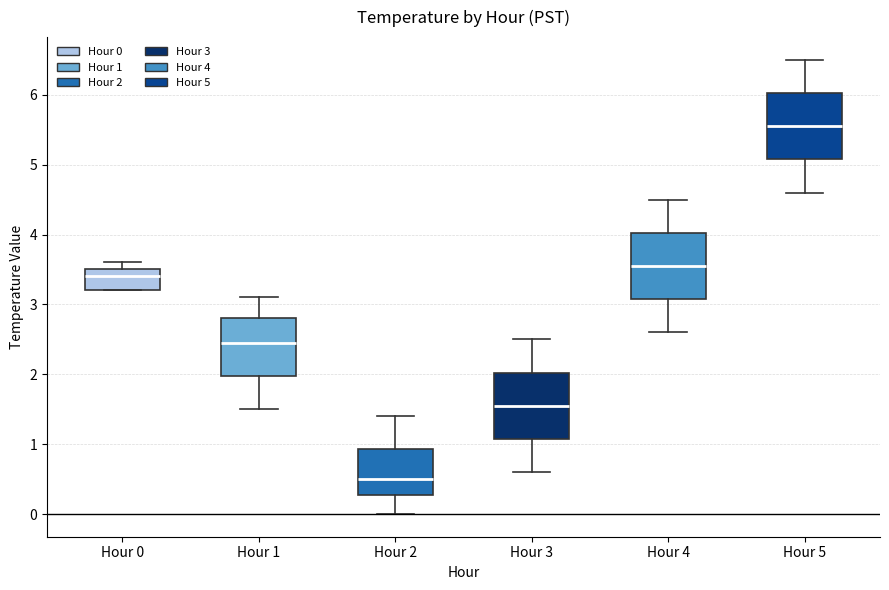

Where is the lower edge of the box for Hour 0 on the y-axis? The values are not printed on the chart, so give them approximately, as read against the axis.

3.2